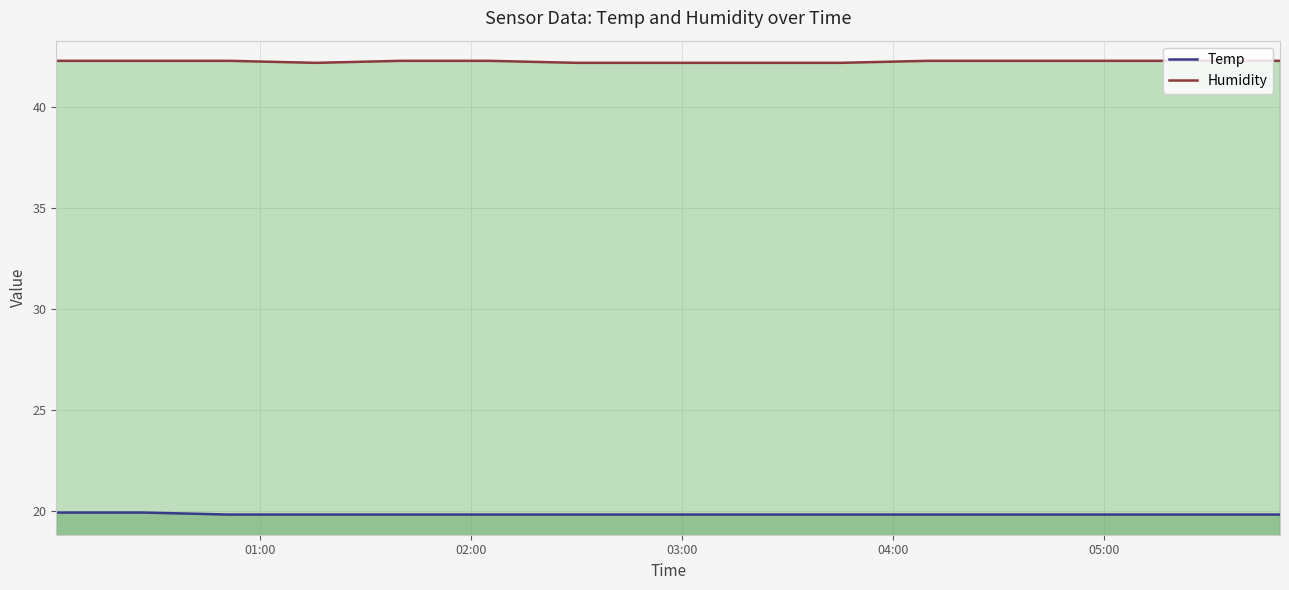

True or false: Humidity and Temp cross at least once.

False